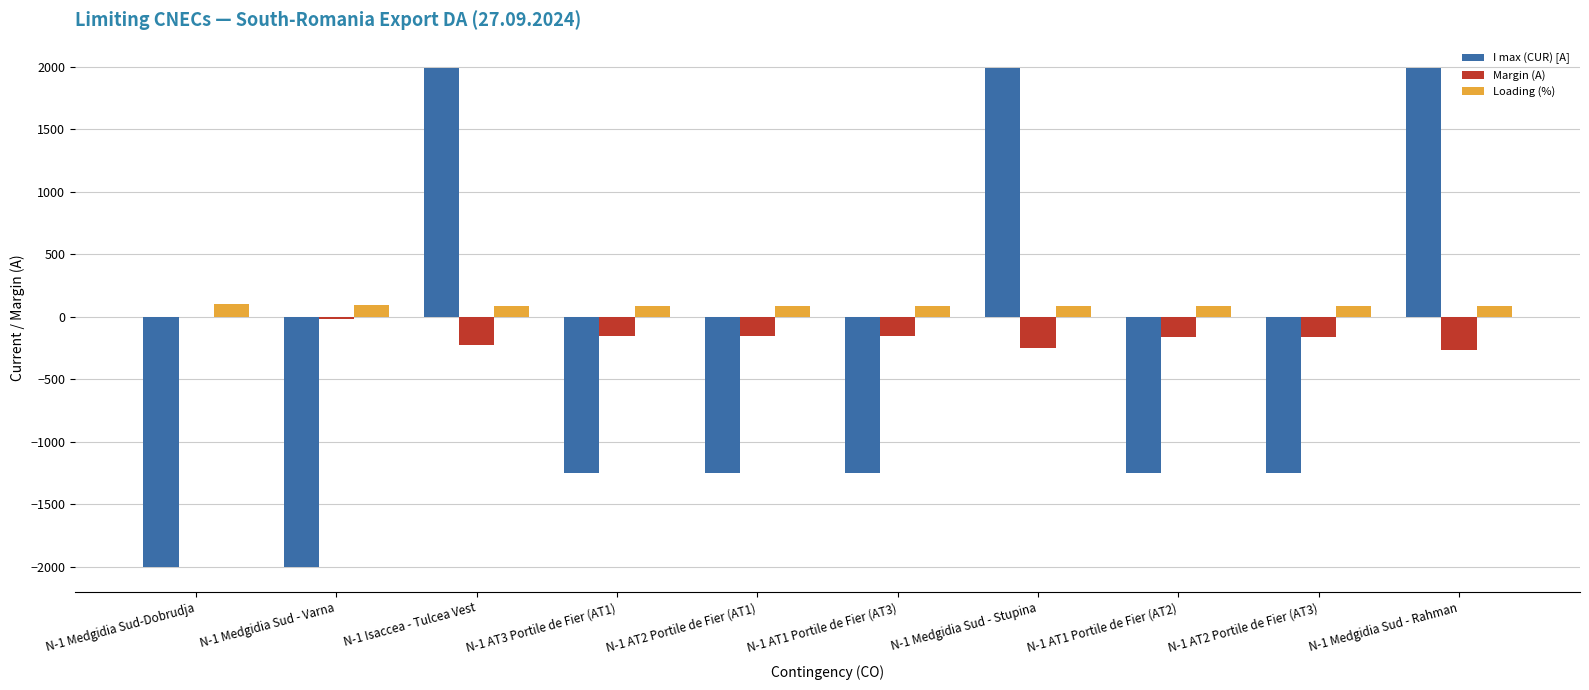

Which series changed the most between N-1 Medgidia Sud - Varna and N-1 Isaccea - Tulcea Vest?

I max (CUR) [A]